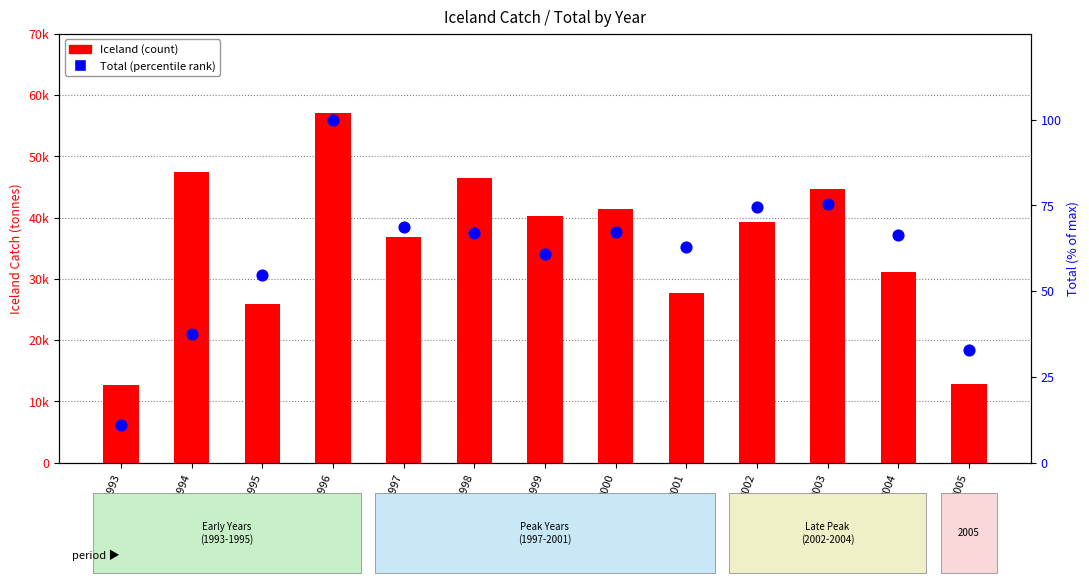

Is the value of Total (% of max) at 1995 greater than the value of Iceland at 1997?

No